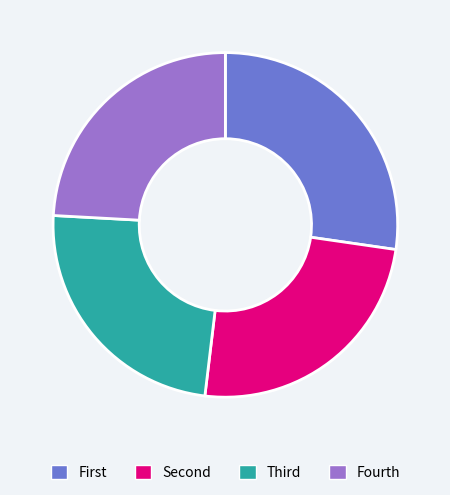

Is there any slice that represents more than half of the pie?

No